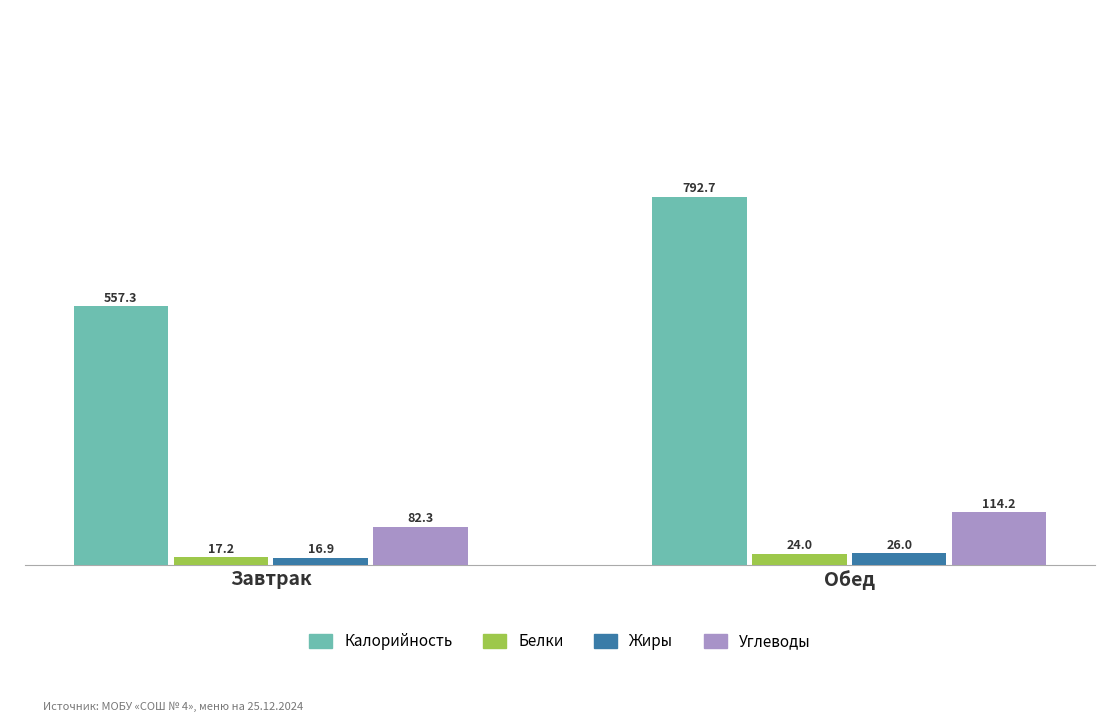

What is the spread (max minus min) of values at Обед?

768.7